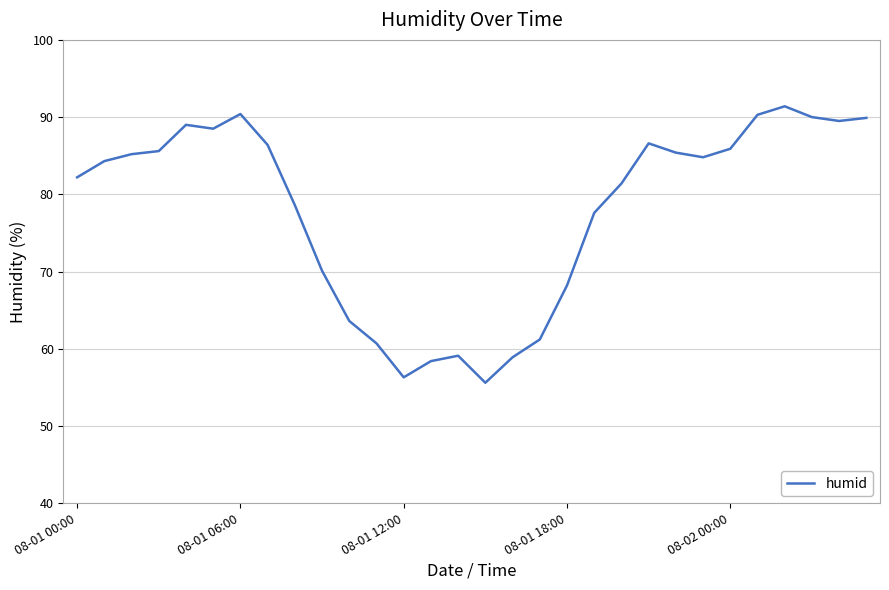

What is the difference between the maximum and minimum values?

35.8